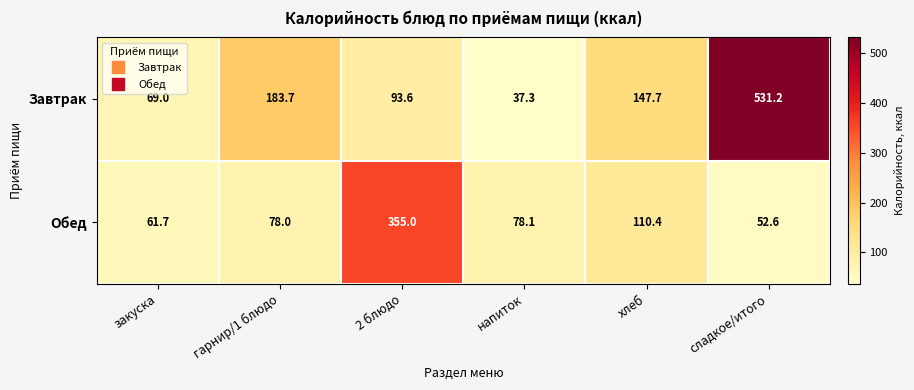

What is the difference between the Завтрак values at хлеб and напиток?

110.4